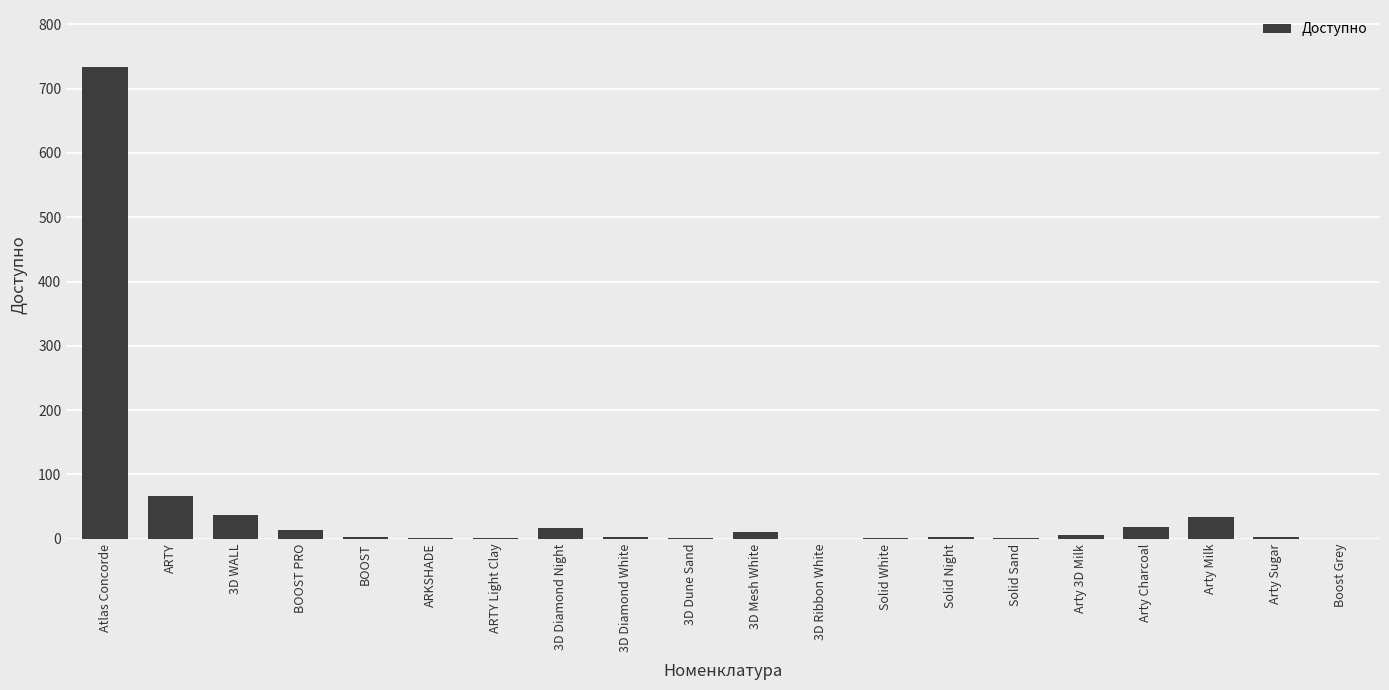

How many categories are shown in the chart?

20